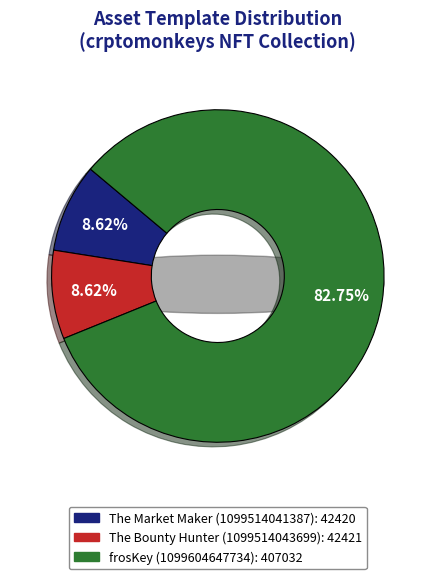

What percentage do 1099604647734 and 1099514041387 together represent?

91.4%